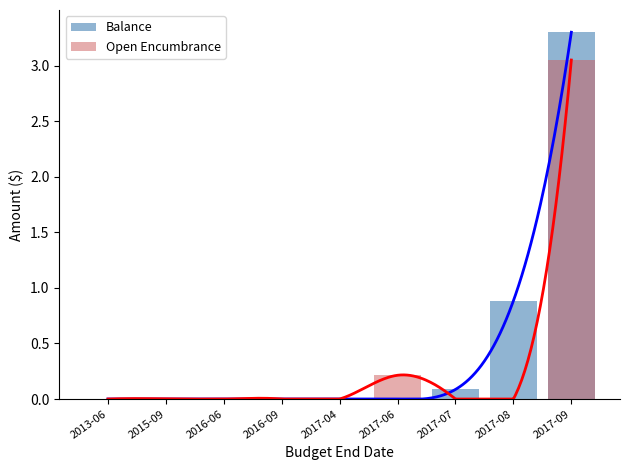

Which series changed the most between 2015-09 and 2017-09?

Balance